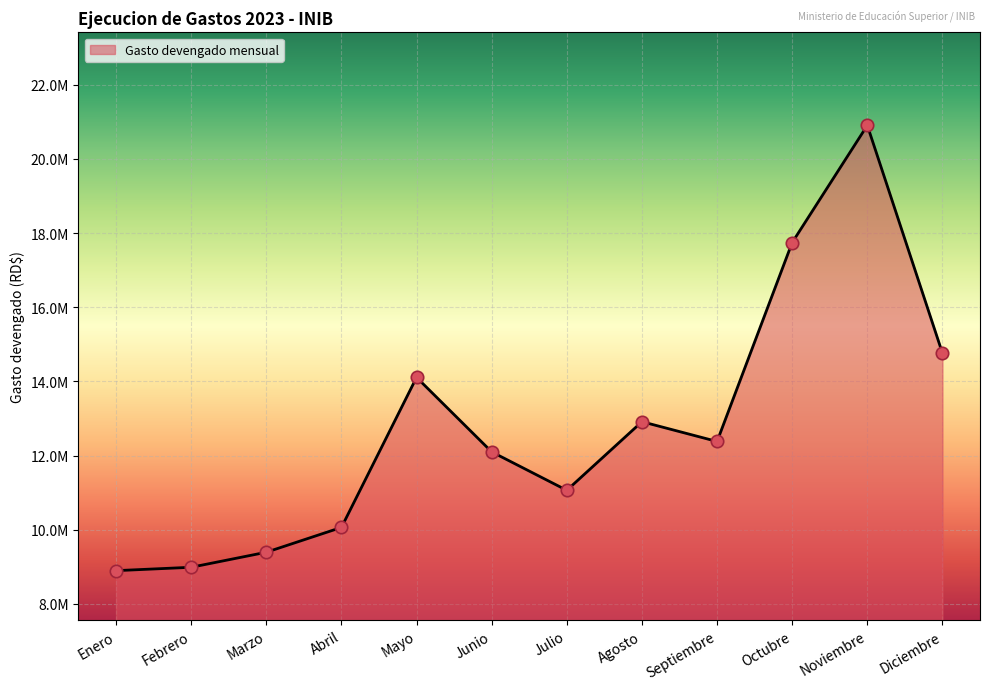

What is the change in value from Marzo to Junio?

+2706740.0